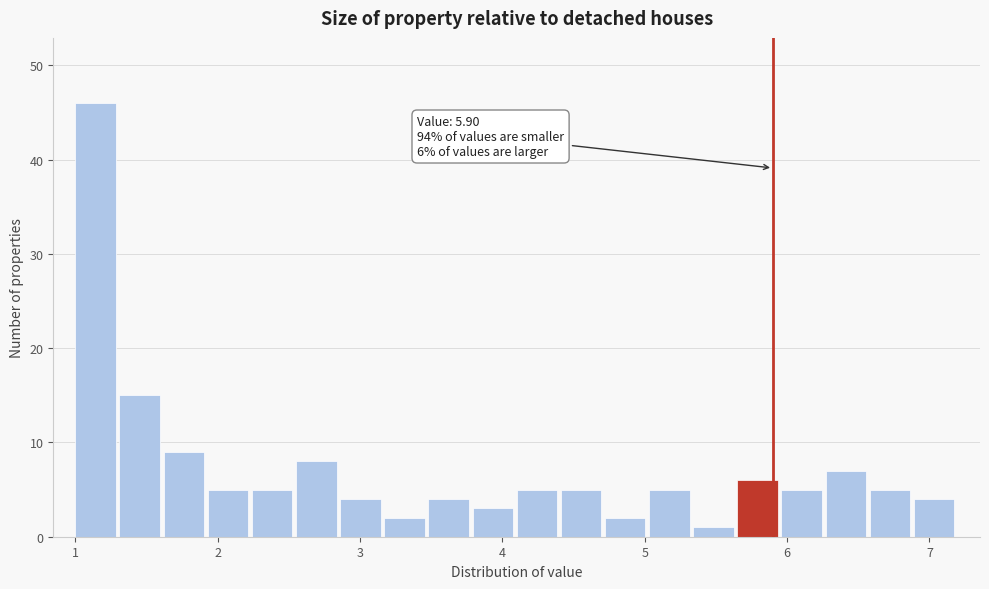

Around what value on the x-axis is the tallest bar? Give the approximate position of its centre, as read against the axis.

1.1